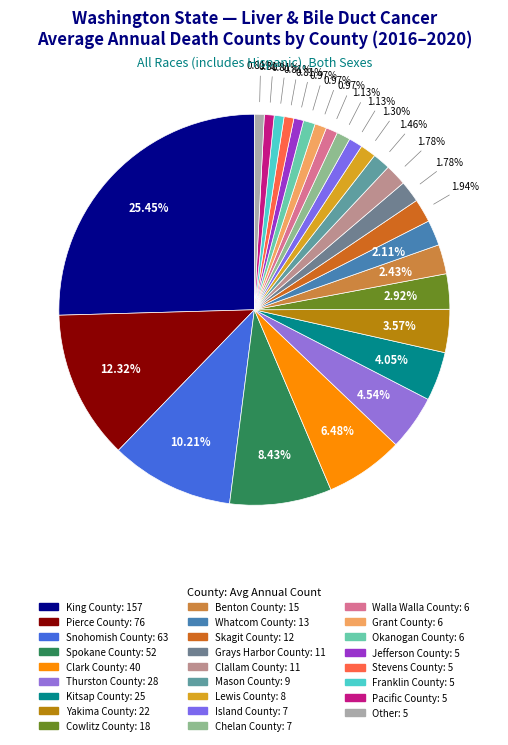

Is it true that Grant County is 1% of the pie?

True